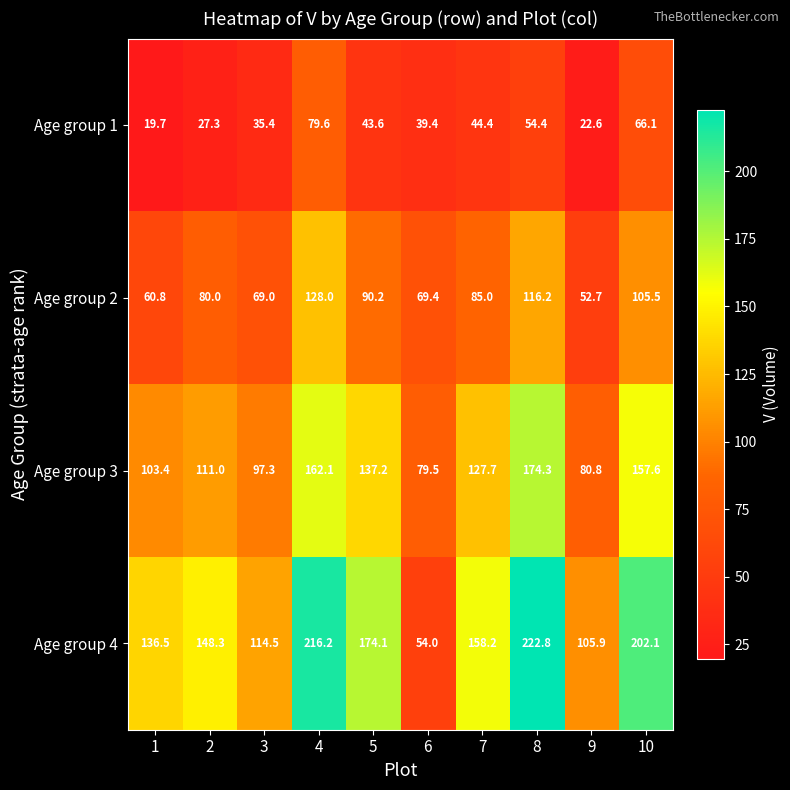

What is the average value of the Age group 3 series?

123.1